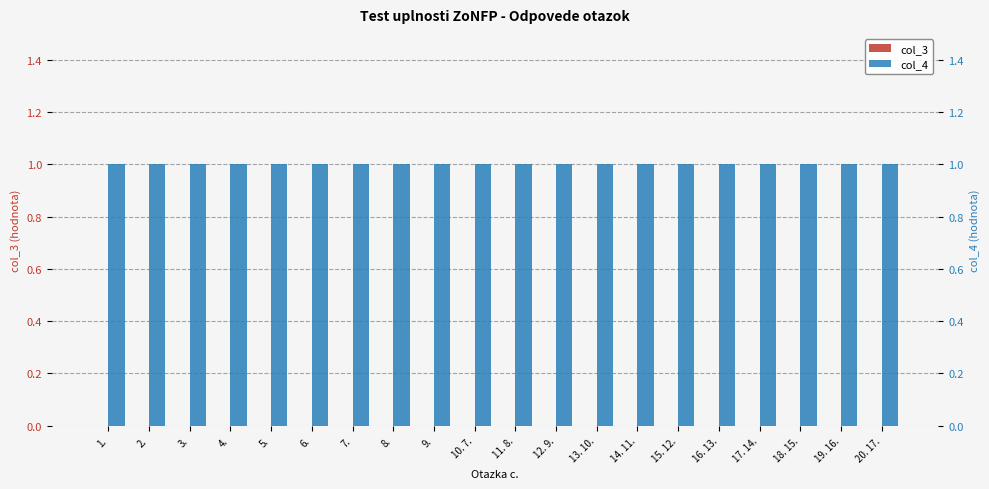

What position from the left is 5.?

5